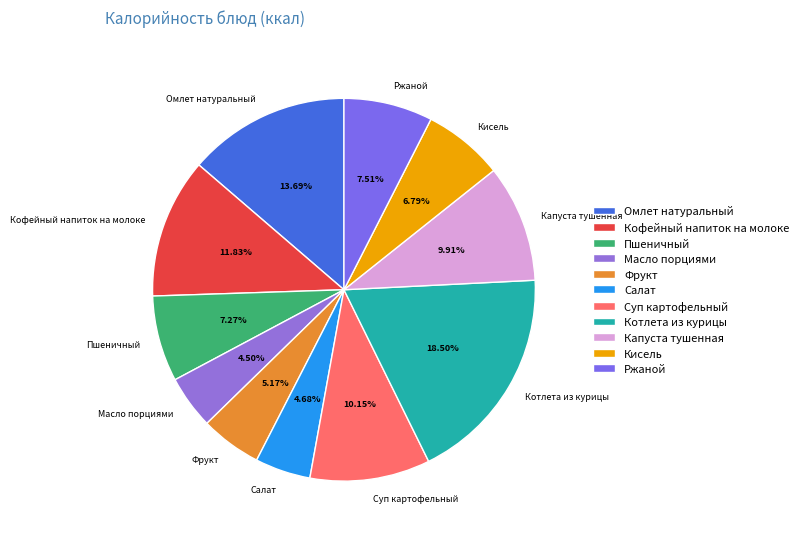

True or false: Кисель accounts for 16% of the total.

False